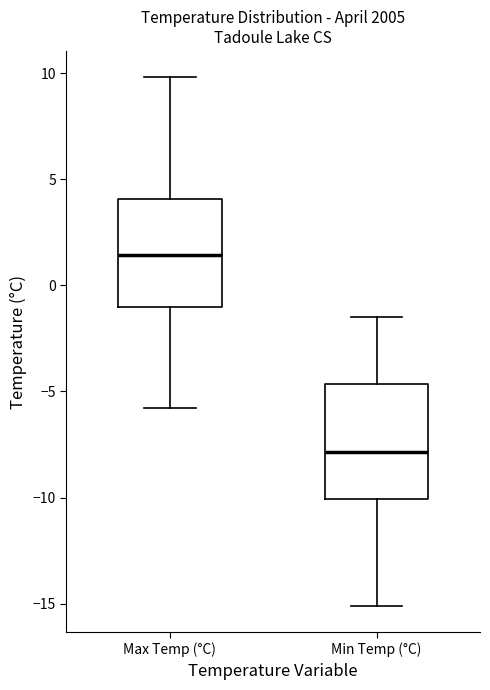

Where does the median line of the box for Min Temp (°C) sit on the y-axis? The values are not printed on the chart, so give them approximately, as read against the axis.

-8.0